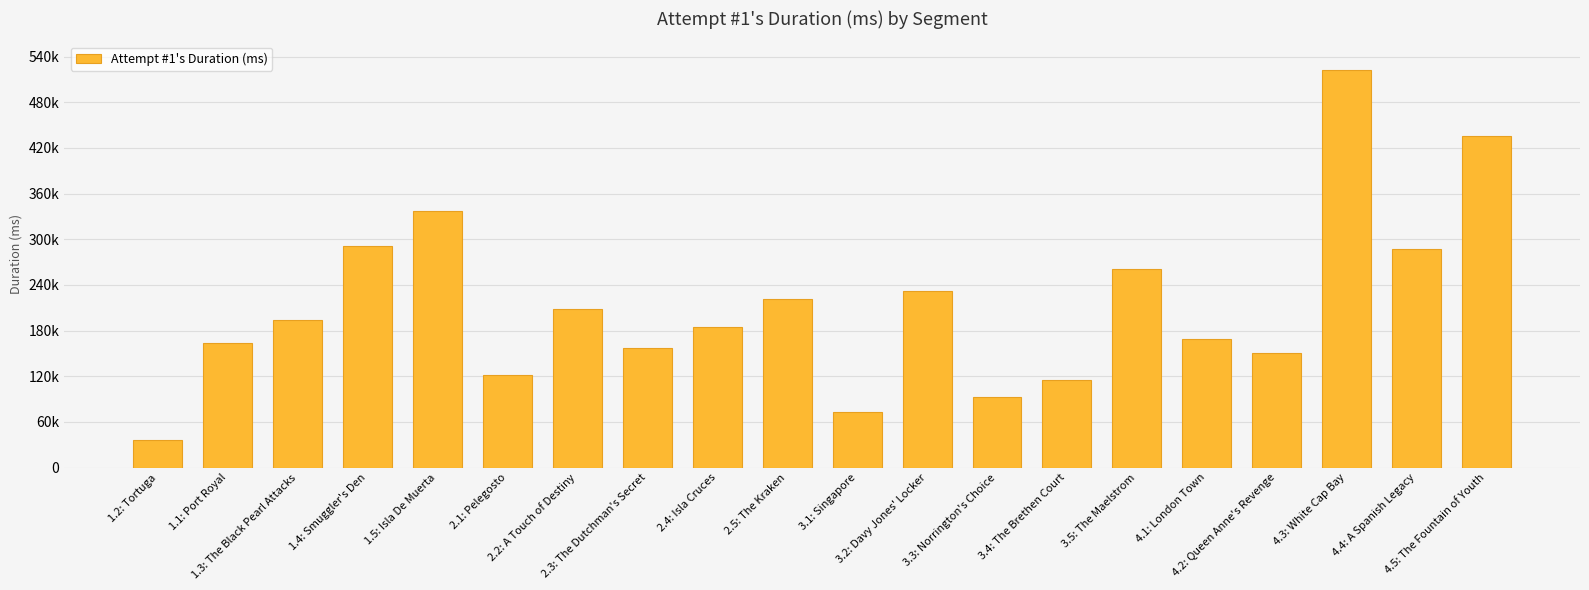

Are the bars horizontal?

No